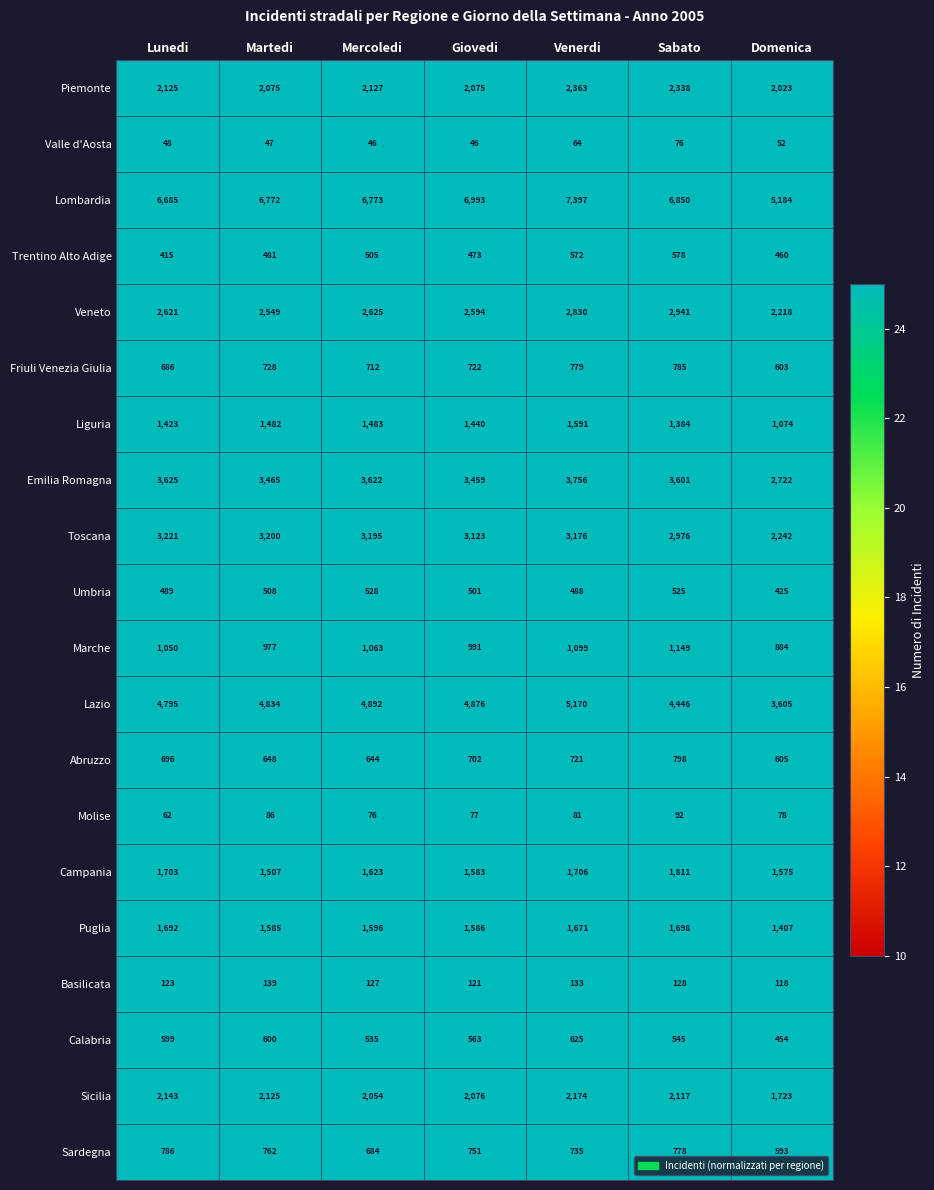

Which series has the largest total across all categories?

Lombardia